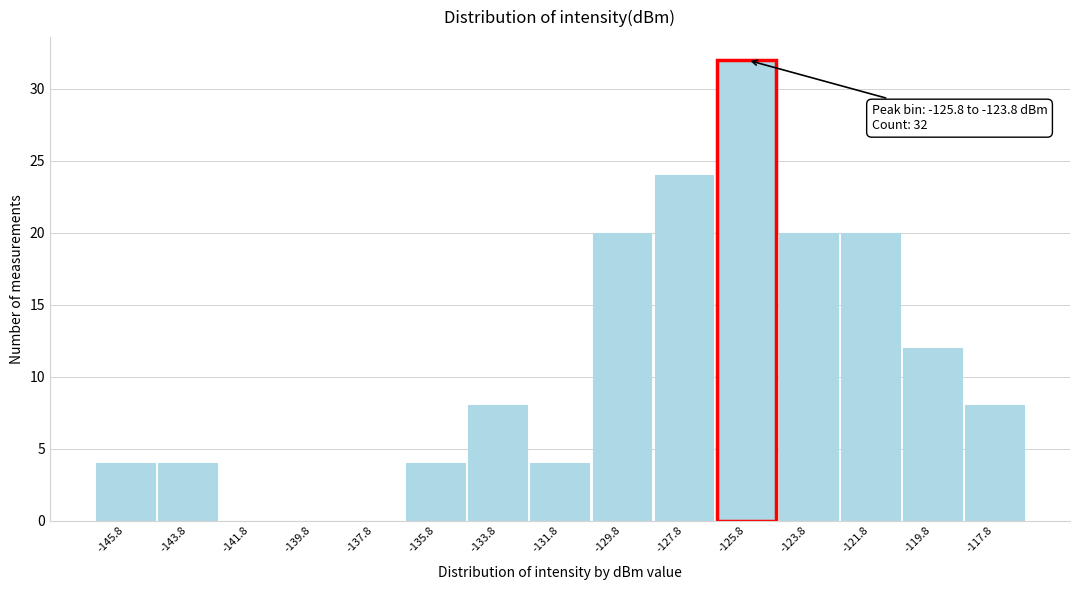

Reading left to right, what are all the values shown in this chart?

-145.8=4	-143.8=4	-141.8=0	-139.8=0	-137.8=0	-135.8=4	-133.8=8	-131.8=4	-129.8=20	-127.8=24	-125.8=32	-123.8=20	-121.8=20	-119.8=12	-117.8=8